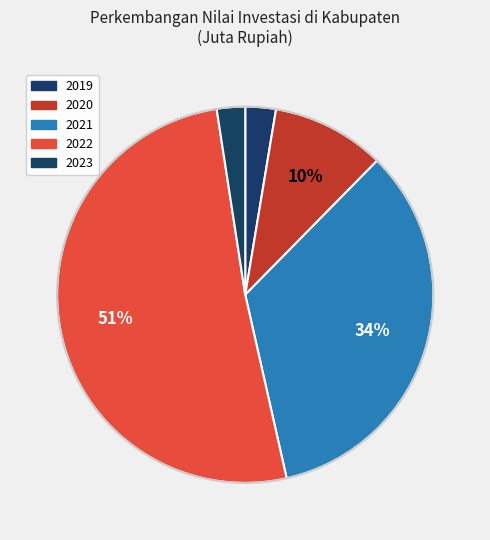

What is the change in value from 2019 to 2022?

+4540837